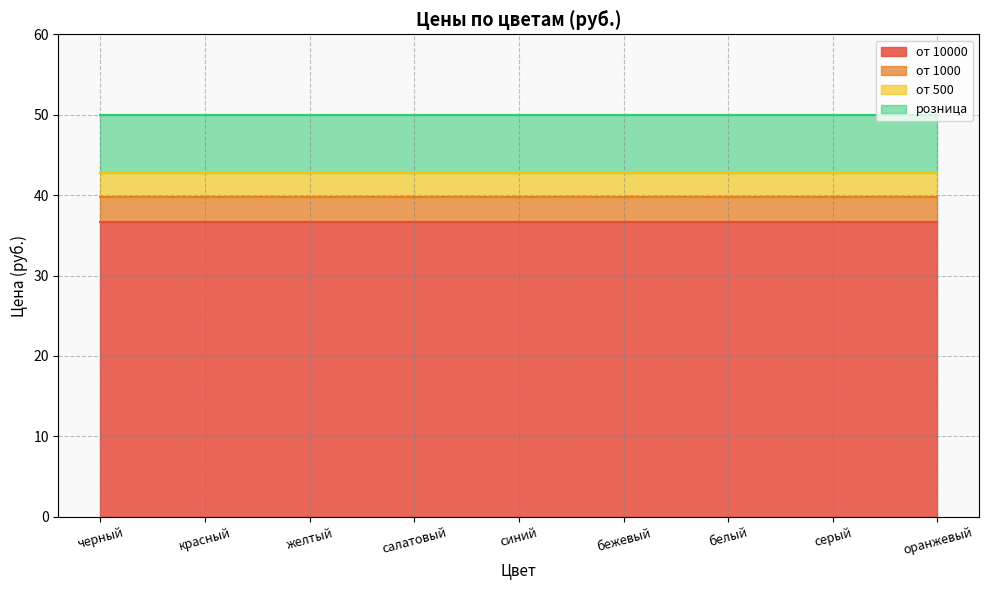

What are all the series names shown in the legend?

от 10000, от 1000, от 500, розница